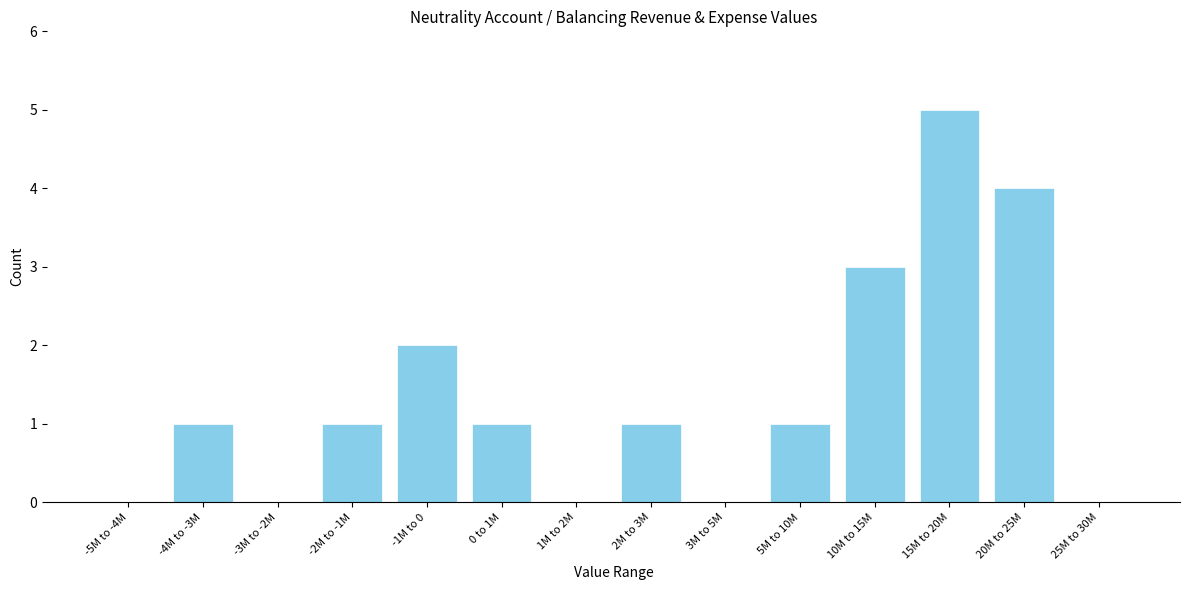

Reading right to left, what are all the values shown in this chart?

25M to 30M=0	20M to 25M=4	15M to 20M=5	10M to 15M=3	5M to 10M=1	3M to 5M=0	2M to 3M=1	1M to 2M=0	0 to 1M=1	-1M to 0=2	-2M to -1M=1	-3M to -2M=0	-4M to -3M=1	-5M to -4M=0